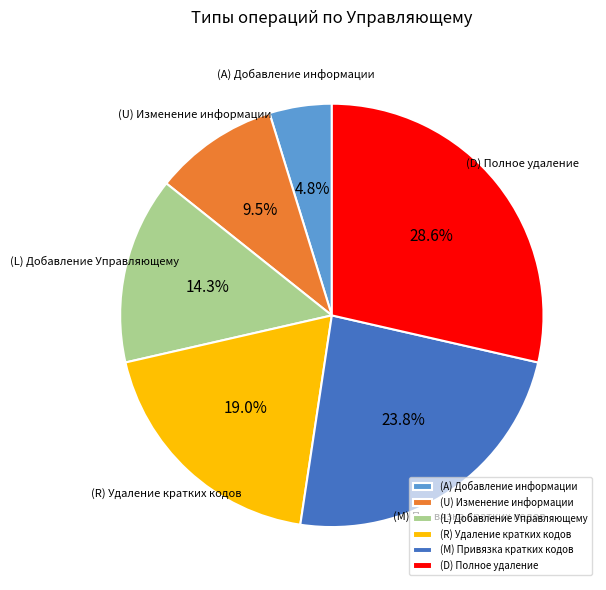

Rank the categories by value from highest to lowest.

(D) Полное удаление, (M) Привязка кратких кодов, (R) Удаление кратких кодов, (L) Добавление Управляющему, (U) Изменение информации, (A) Добавление информации